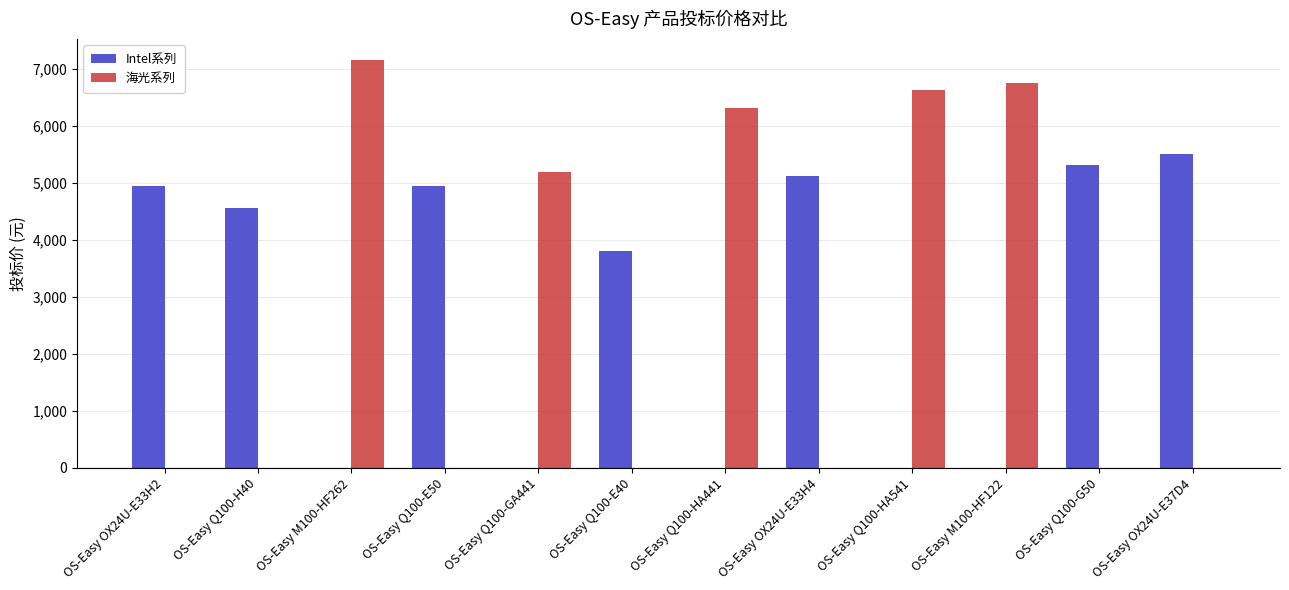

What are all the series names shown in the legend?

Intel系列, 海光系列